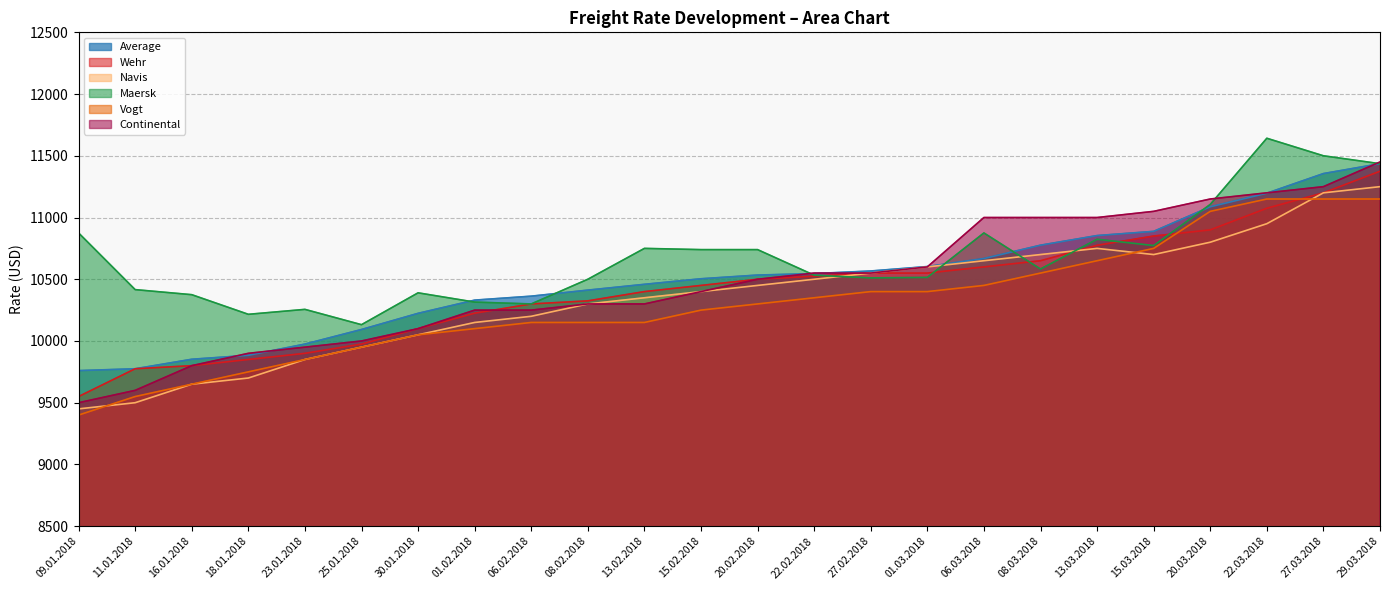

At how many categories does at least one series exceed 11422?

3